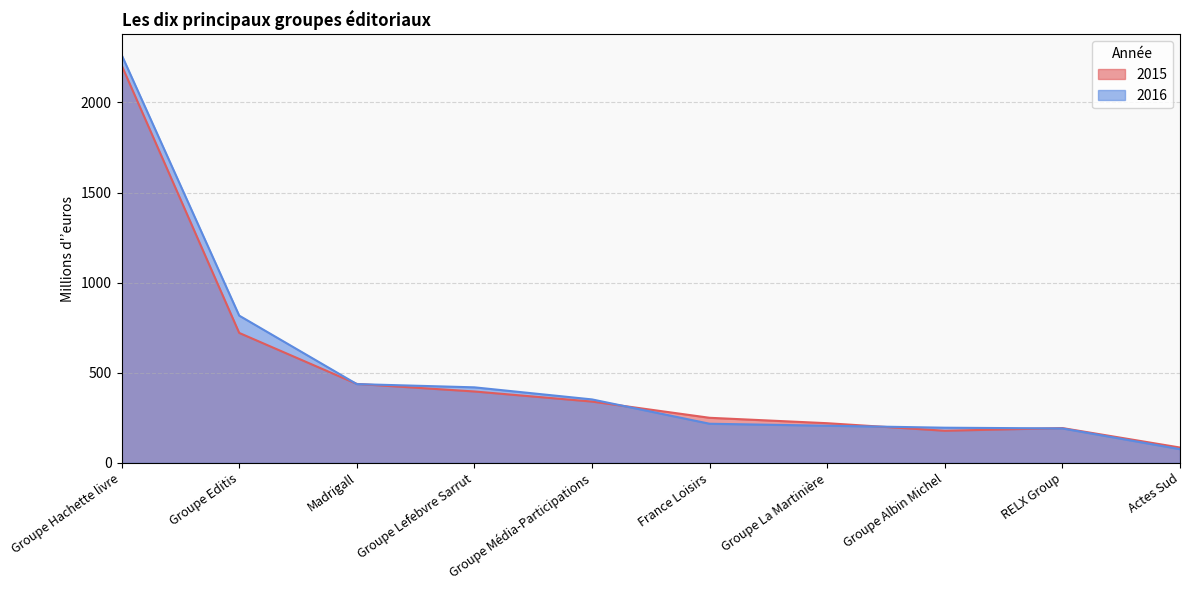

Where is the first local maximum for 2015?

RELX Group